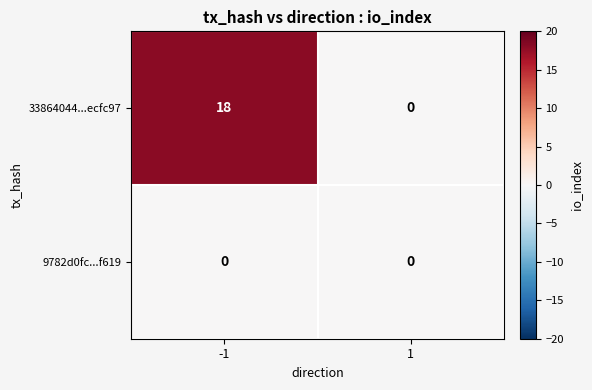

Which series changed the most between -1 and 1?

33864044...ecfc97